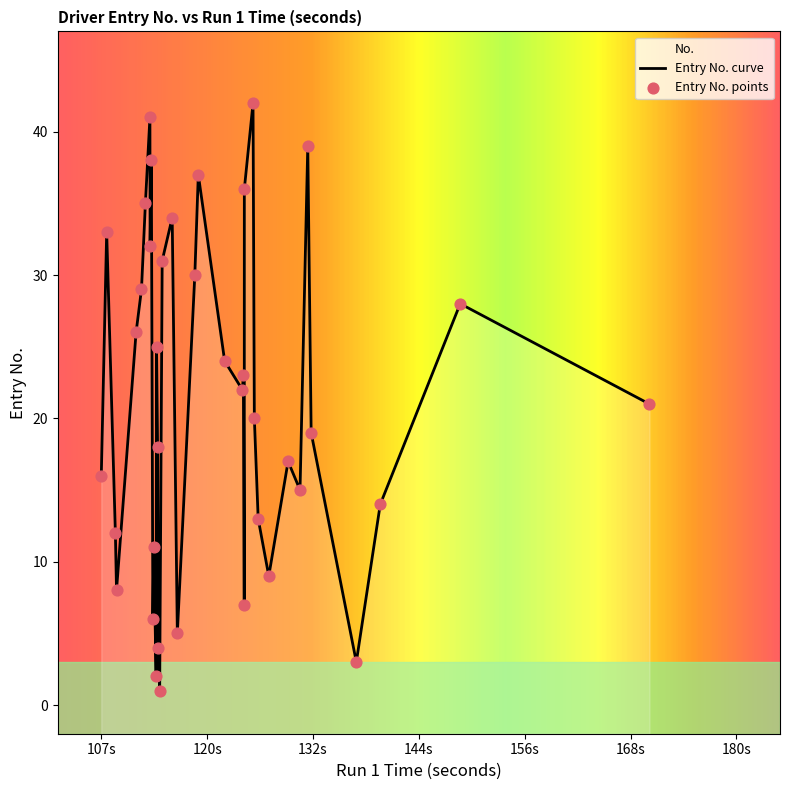

Which has a higher value, 28 or 4?

28